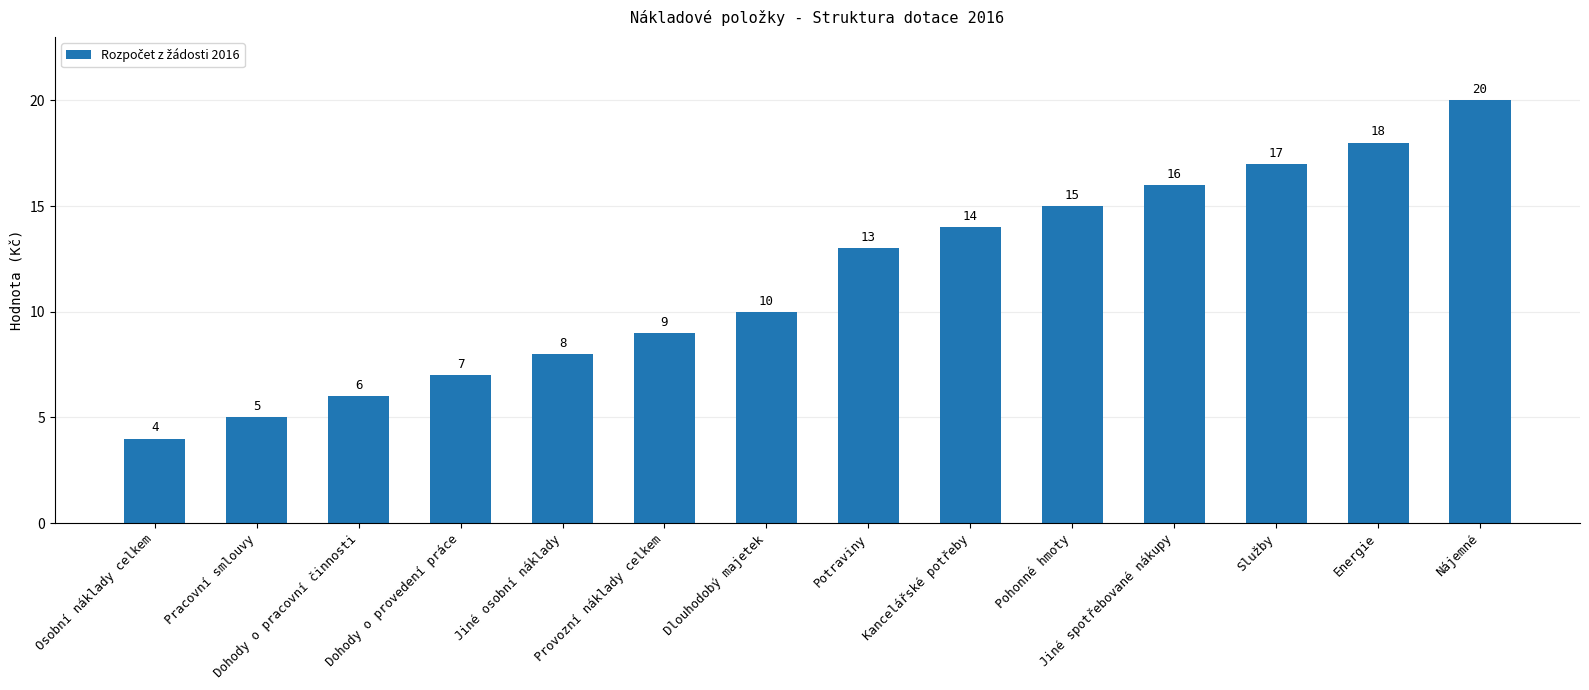

Is it true that the value at Jiné spotřebované nákupy is 4?

False